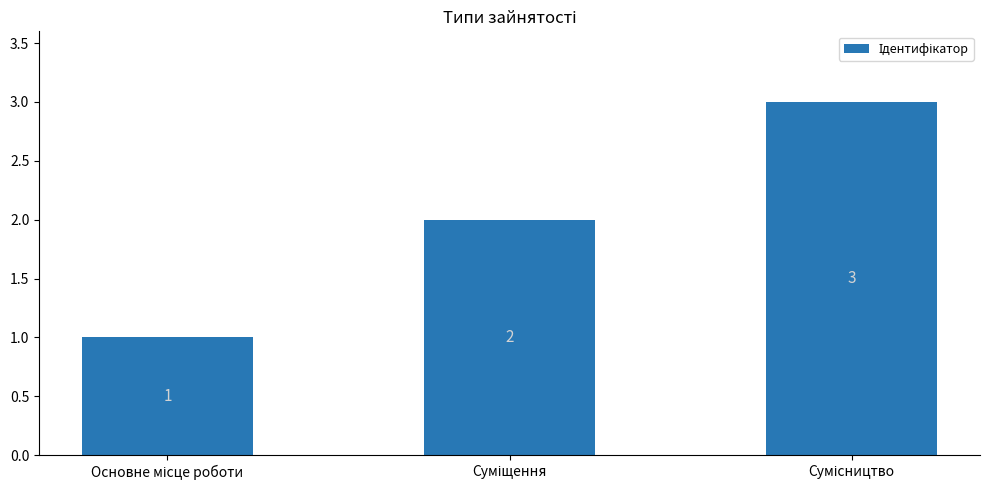

What is the maximum value shown in the chart?

3